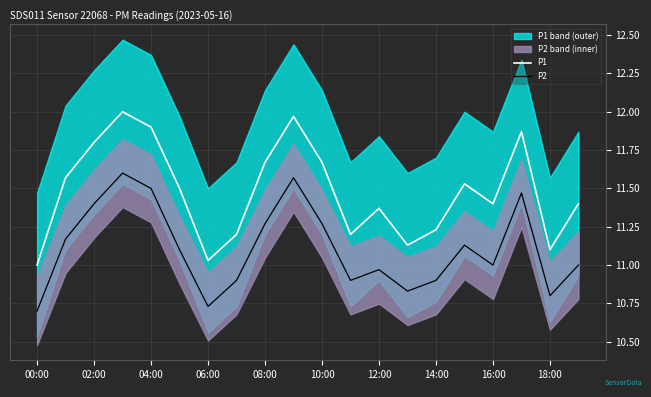

True or false: P2 and P1 cross at least once.

False